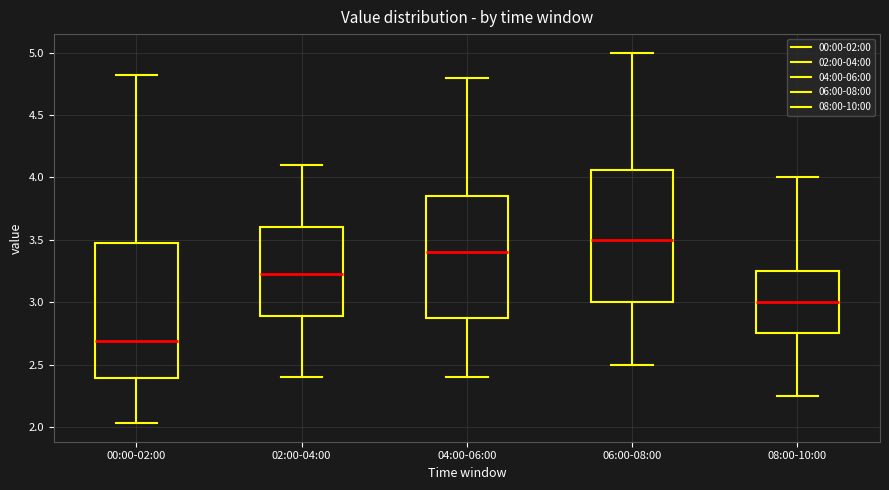

Reading left to right, read every box against the y-axis: the position of its median line, the range the box covers, and the ends of its whiskers. The values are not printed on the chart, so give them approximately, as read against the axis.

00:00-02:00: median 2.70, box 2.40 to 3.50, whiskers 2.05 to 4.80
02:00-04:00: median 3.25, box 2.90 to 3.60, whiskers 2.40 to 4.10
04:00-06:00: median 3.40, box 2.90 to 3.85, whiskers 2.40 to 4.80
06:00-08:00: median 3.50, box 3.00 to 4.05, whiskers 2.50 to 5.00
08:00-10:00: median 3.00, box 2.75 to 3.25, whiskers 2.25 to 4.00